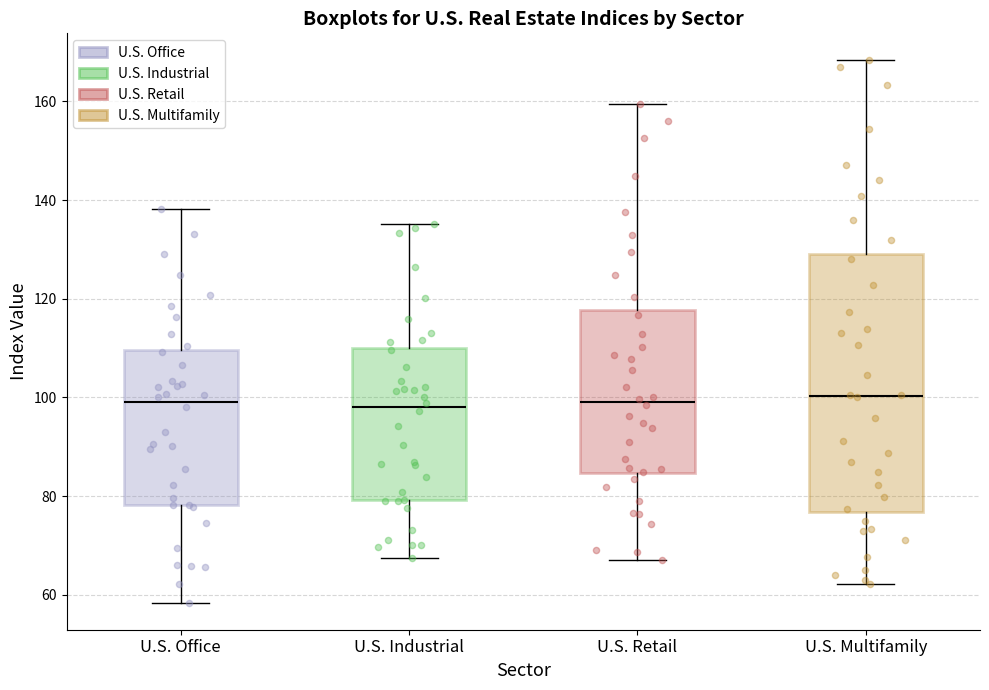

Reading left to right, transcribe this box plot: for each box, give where its median line is, the range the box spans, and where its two whiskers end, as read against the y-axis. The values are not printed on the chart, so give them approximately, as read against the axis.

U.S. Office: median 100, box 78 to 110, whiskers 58 to 138
U.S. Industrial: median 98, box 80 to 110, whiskers 68 to 136
U.S. Retail: median 100, box 84 to 118, whiskers 68 to 160
U.S. Multifamily: median 100, box 76 to 130, whiskers 62 to 168